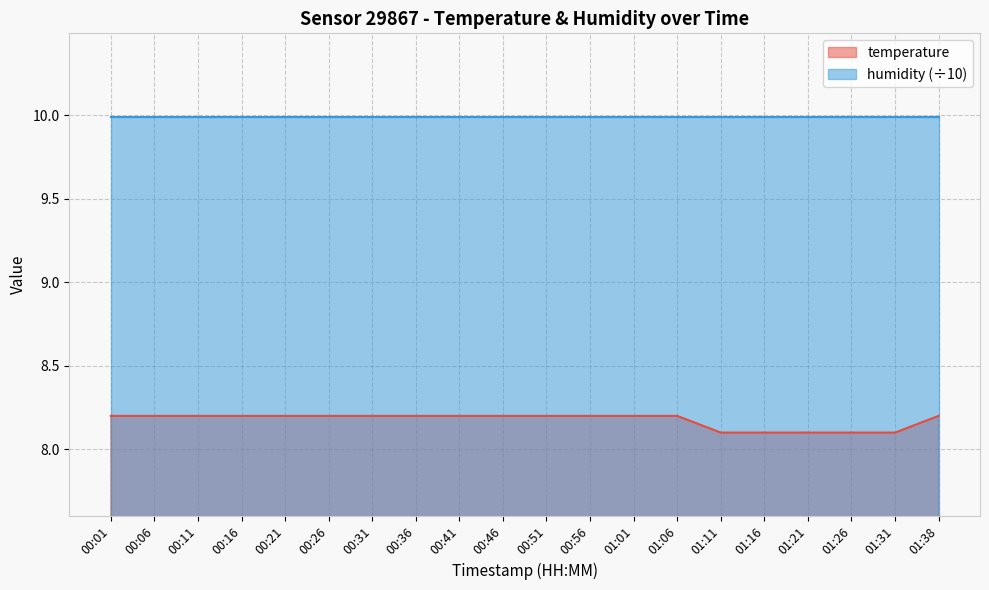

Count the number of data series in this chart.

2